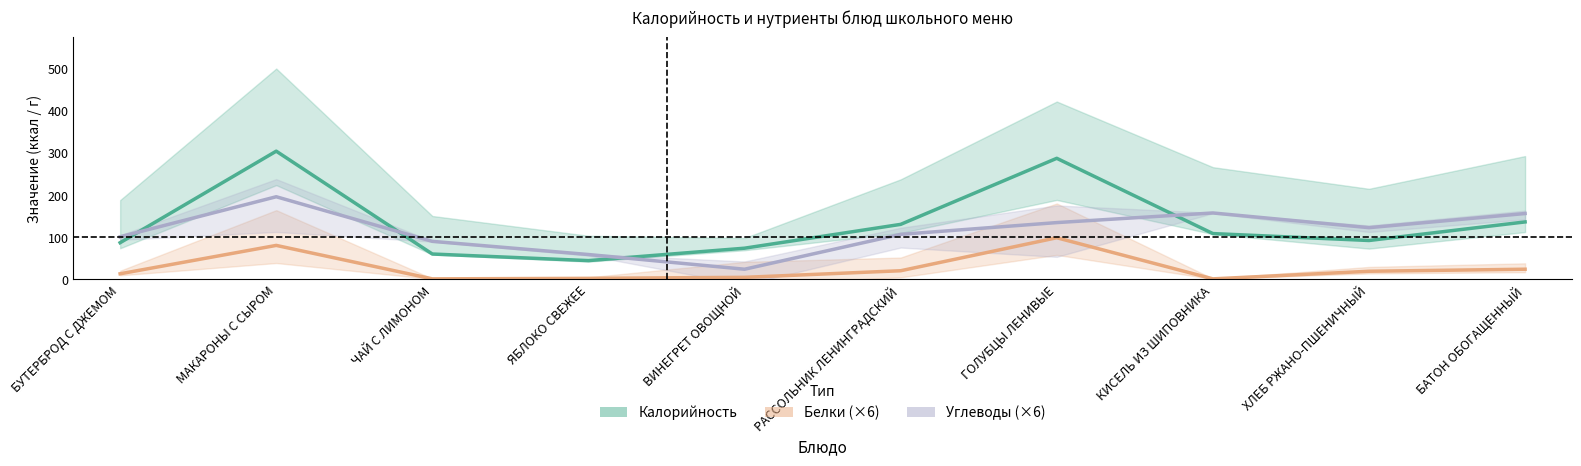

Reading right to left, what are all the values shown in this chart?

Калорийность: 136.0	92.0	108.4	286.6	130.2	73.8	44.4	60.0	303.5	86.8
Белки (×6): 24.0	19.2	1.2	98.5	20.4	4.8	2.4	1.2	80.4	13.2
Углеводы (×6): 155.9	122.4	157.2	134.4	106.6	24.0	58.8	90.0	195.6	100.8